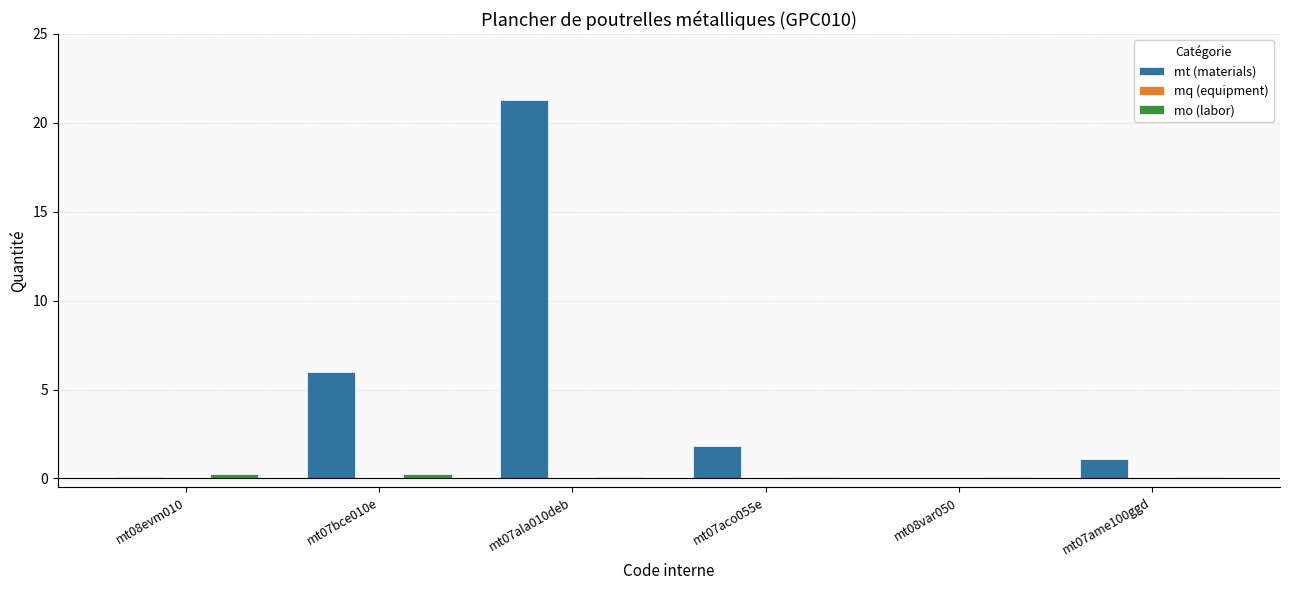

What is the sum of all mt (materials) values?

30.3